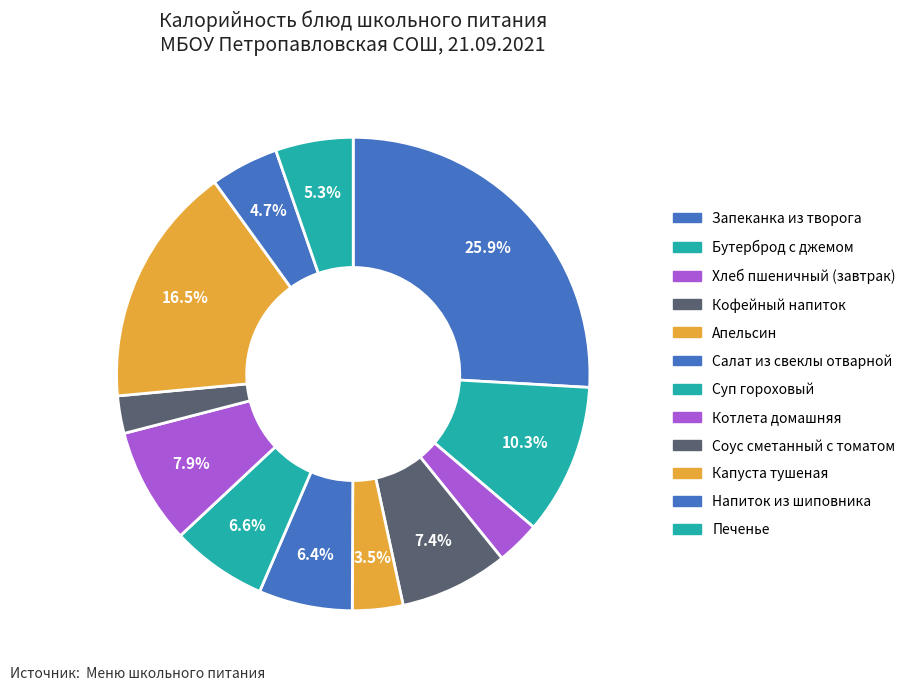

Is it true that Котлета домашняя is 8% of the pie?

True